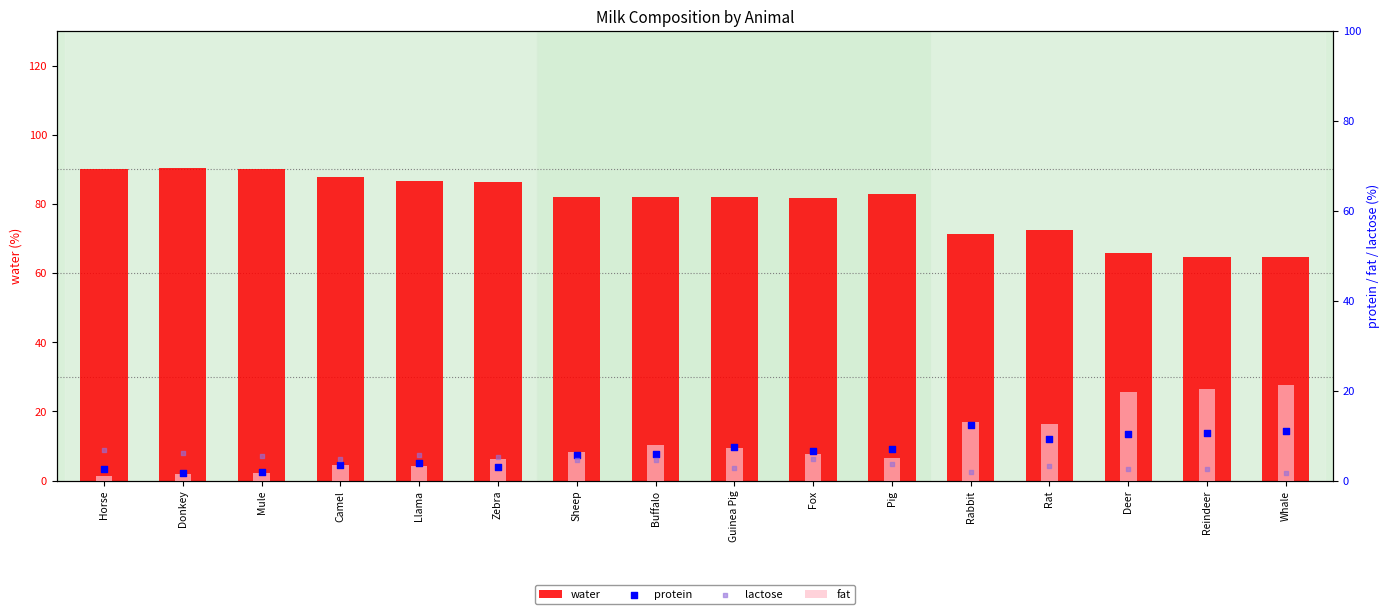

Which series reaches the maximum Y coordinate?

water